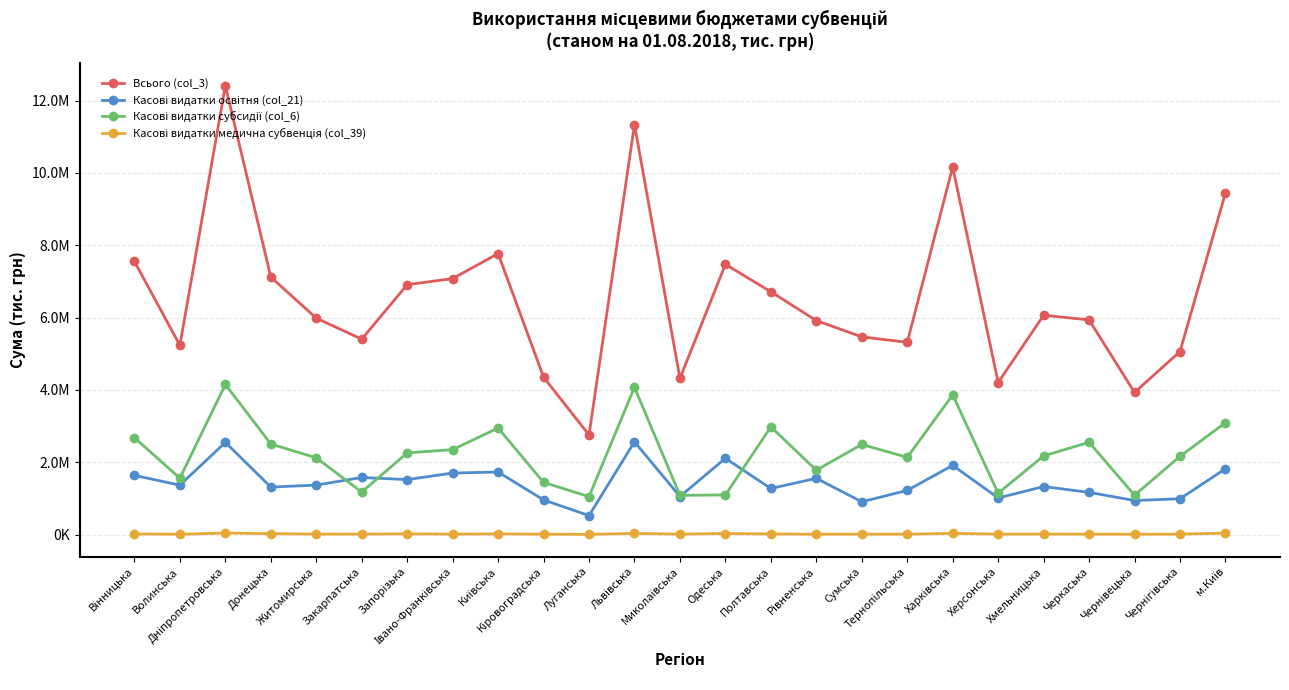

Which category has the lowest value in the Касові видатки освітня (col_21) series?

Луганська